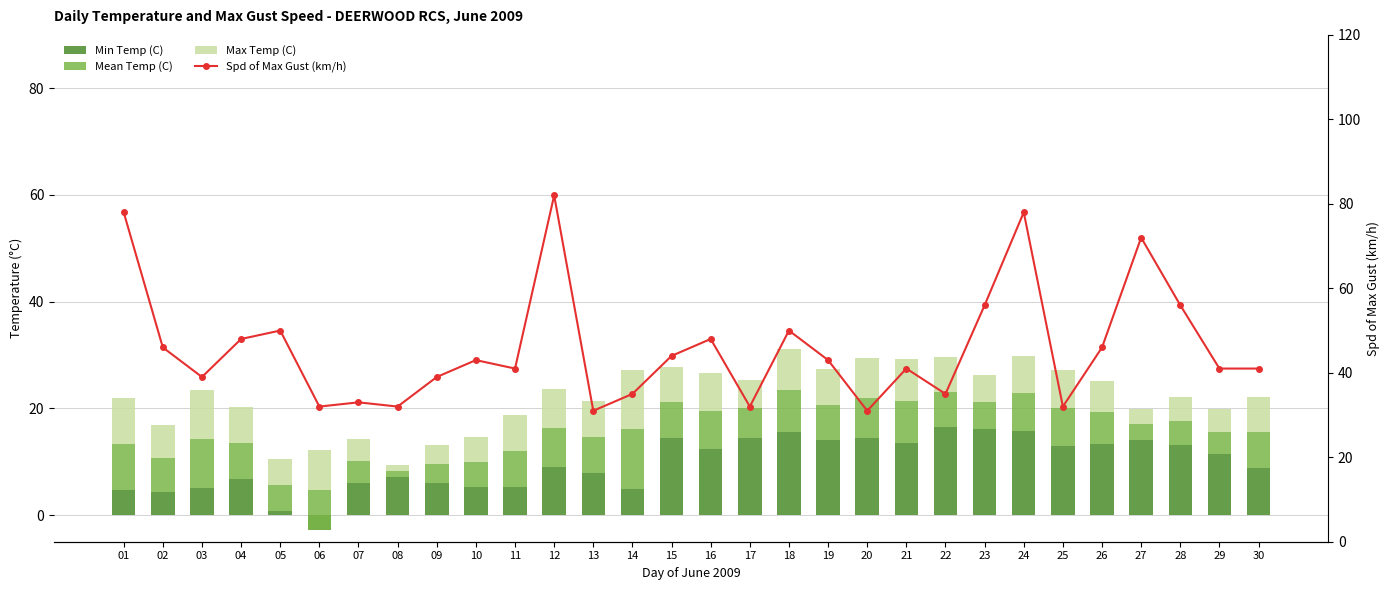

Reading left to right, list all the values displayed in this chart.

Min Temp (C): 4.7	4.4	5.0	6.7	0.7	-2.8	6.0	7.2	6.0	5.2	5.2	9.0	7.8	4.9	14.5	12.4	14.5	15.6	14.1	14.4	13.5	16.5	16.2	15.7	13.0	13.4	14.1	13.1	11.4	8.8
Mean Temp (C): 8.7	6.3	9.3	6.8	4.9	7.5	4.1	1.1	3.6	4.8	6.8	7.3	6.8	11.2	6.6	7.1	5.5	7.8	6.6	7.6	7.9	6.6	5.0	7.1	7.1	5.9	2.9	4.5	4.2	6.7
Max Temp (C): 8.6	6.2	9.2	6.7	4.9	7.4	4.1	1.0	3.6	4.7	6.8	7.3	6.7	11.1	6.6	7.1	5.4	7.7	6.6	7.5	7.9	6.6	5.0	7.0	7.0	5.9	2.9	4.5	4.2	6.7
Spd of Max Gust (km/h): 78.0	46.0	39.0	48.0	50.0	32.0	33.0	32.0	39.0	43.0	41.0	82.0	31.0	35.0	44.0	48.0	32.0	50.0	43.0	31.0	41.0	35.0	56.0	78.0	32.0	46.0	72.0	56.0	41.0	41.0